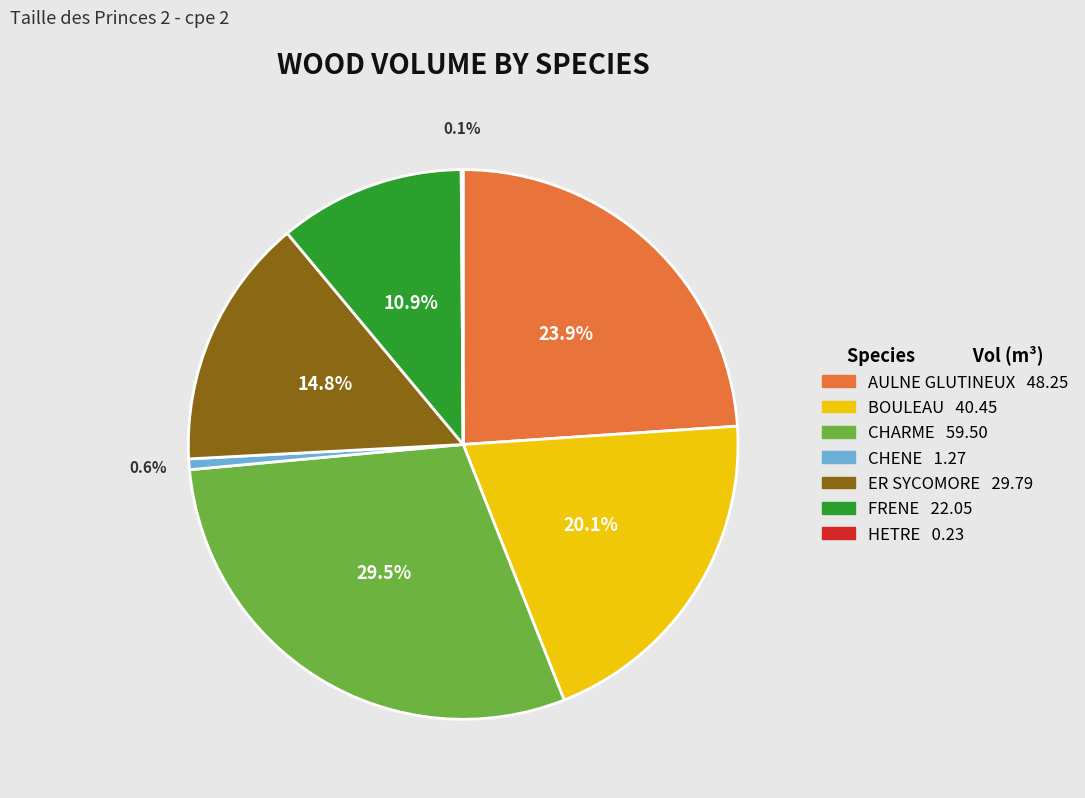

Does ER SYCOMORE account for over 50% of the chart?

No